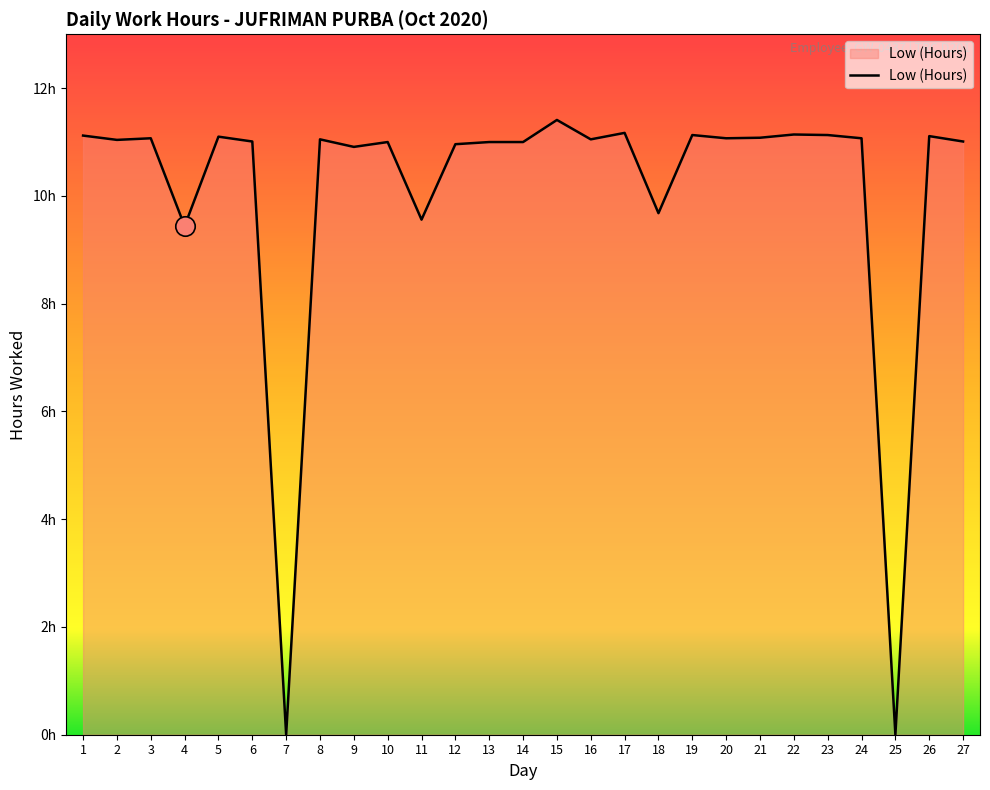

Does the chart display data point markers on the line(s)?

No